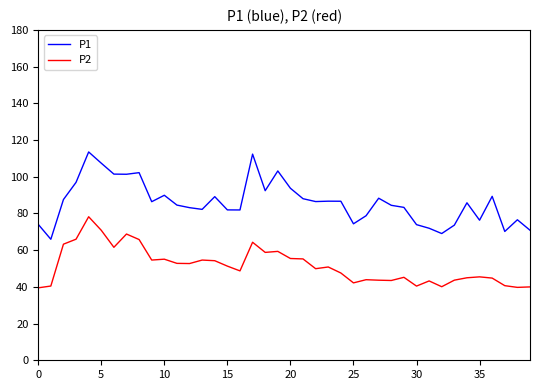

Does the chart have visible grid lines?

No